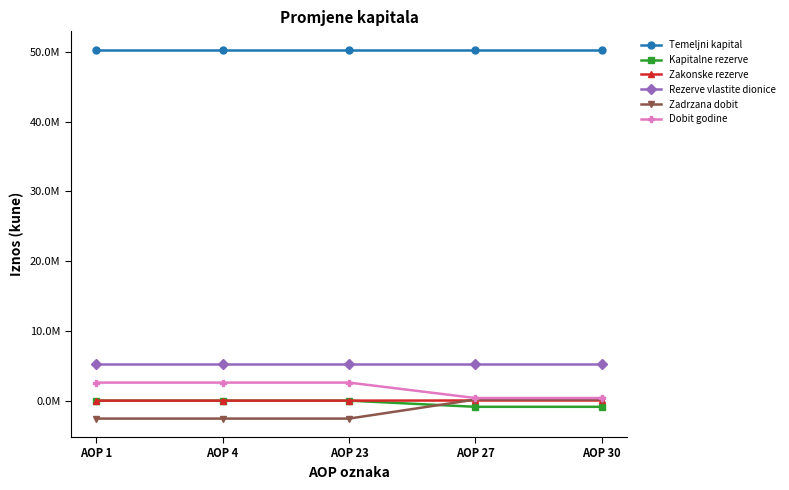

At which category is the sum across all series the highest?

AOP 1